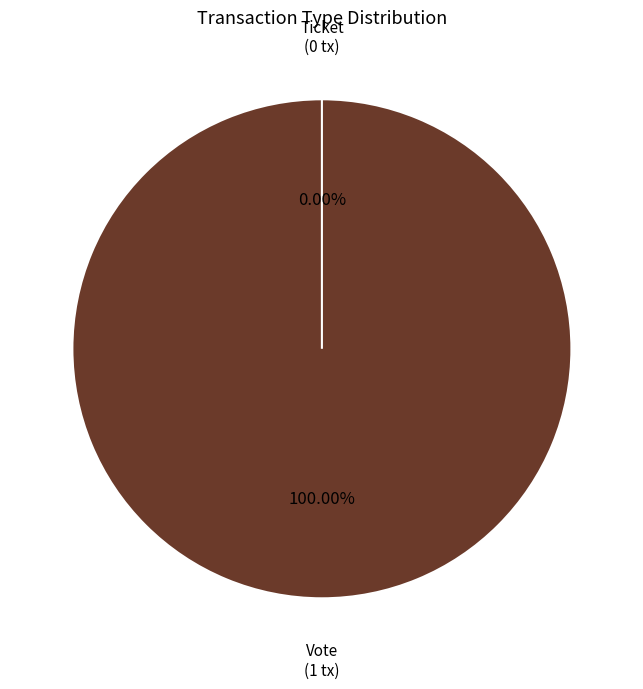

To the nearest percent, what is the difference between the largest and smallest slice percentages?

100%